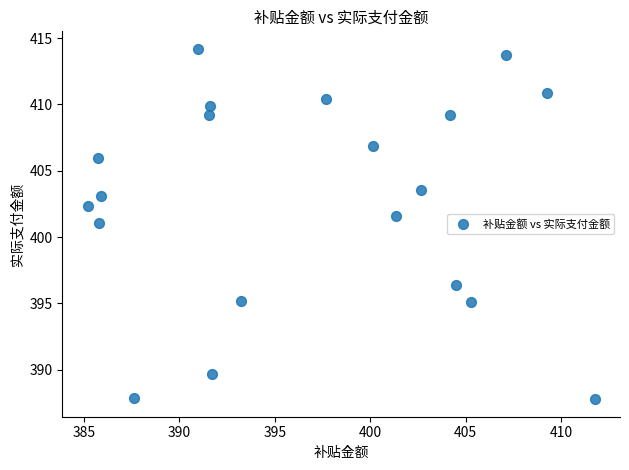

What is the range of X values (max minus min)?

26.6